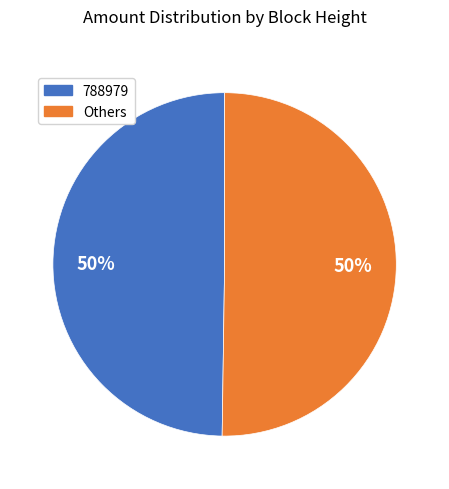

To the nearest percent, what is the combined percentage of 788979 and Others?

100%